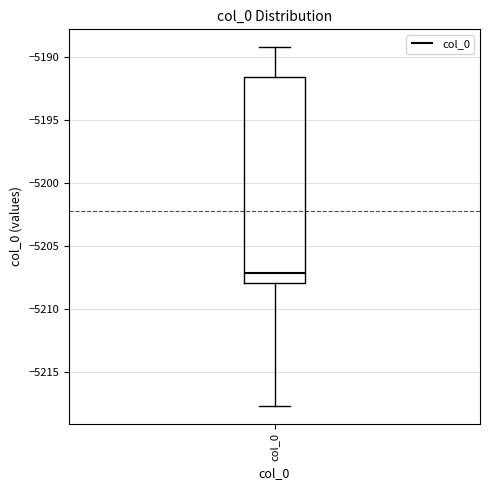

Read this box plot against the y-axis: the position of the median line, the range covered by the box, and the ends of both whiskers. The values are not printed on the chart, so give them approximately, as read against the axis.

median -5207.0, box -5208.0 to -5191.5, whiskers -5217.5 to -5189.5